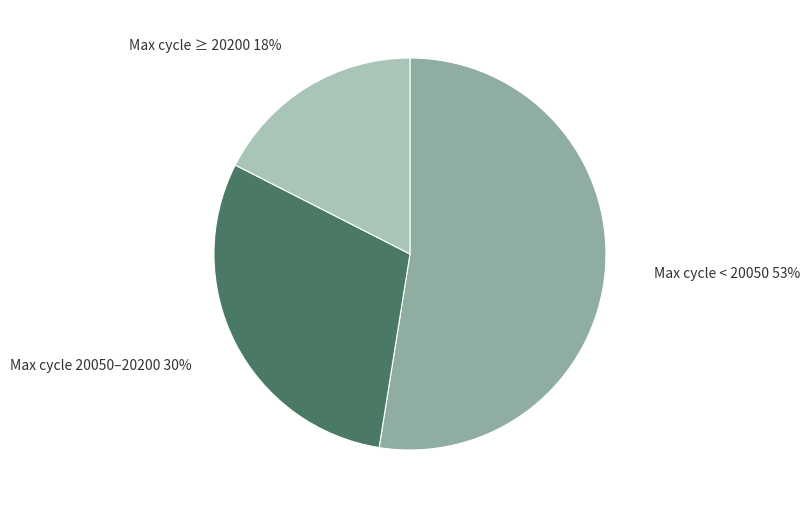

Rank the categories by value from highest to lowest.

Max cycle < 20050, Max cycle 20050–20200, Max cycle ≥ 20200